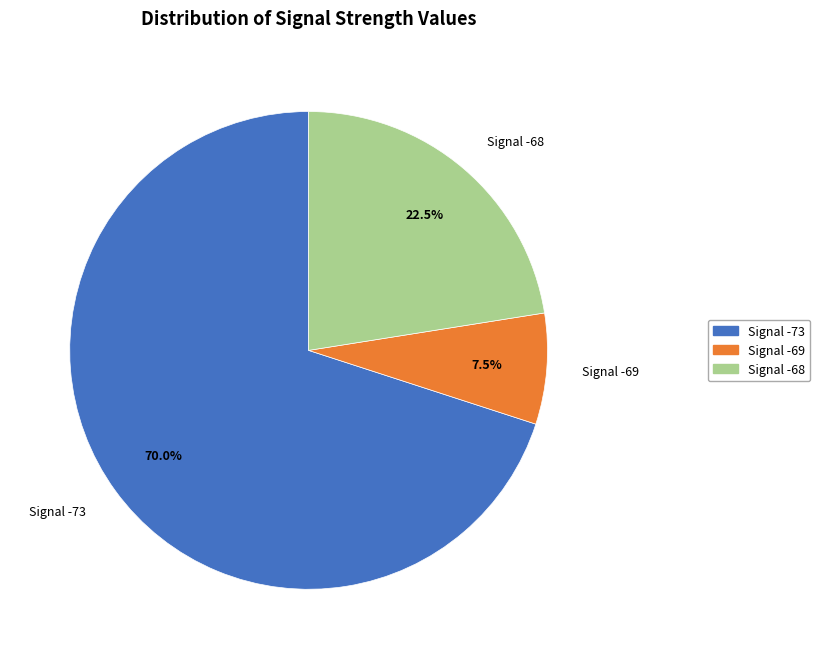

Rank the categories by value from lowest to highest.

Signal -69, Signal -68, Signal -73